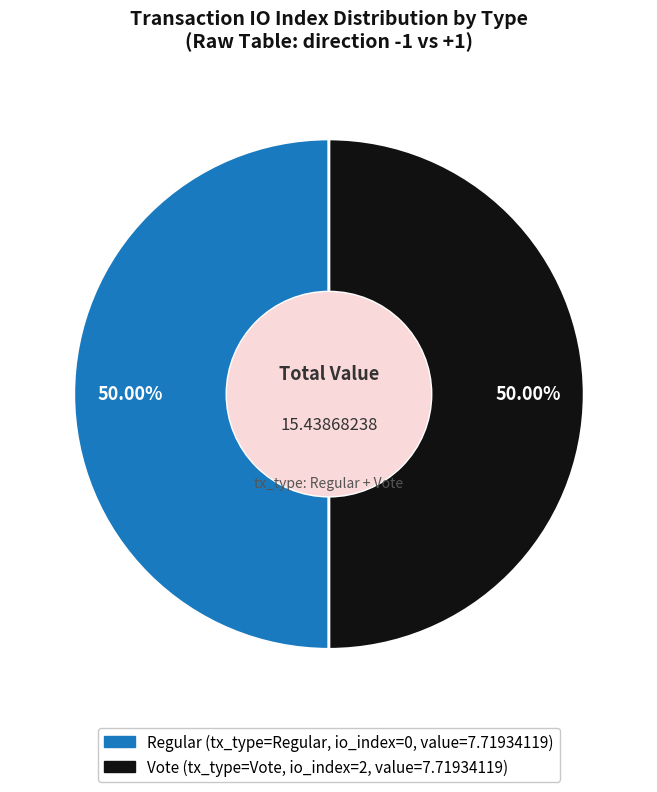

Rank the categories by value from lowest to highest.

Regular (io_index=0), Vote (io_index=2)